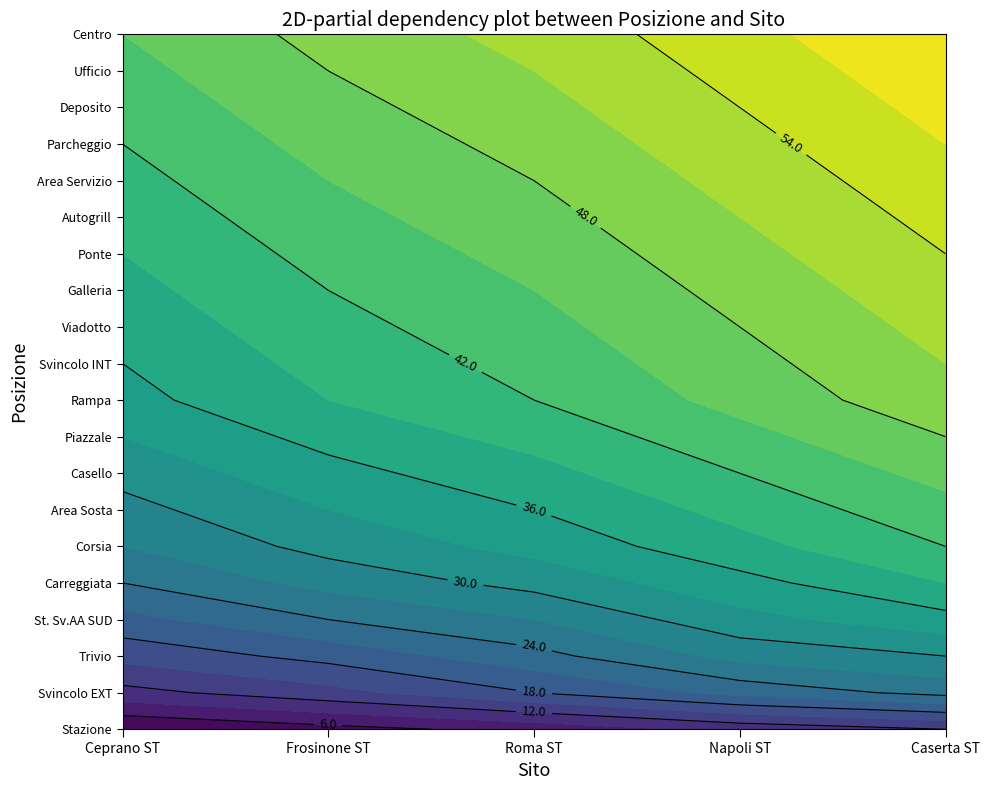

The value of Ceprano ST at 11 is 1. True or false?

False